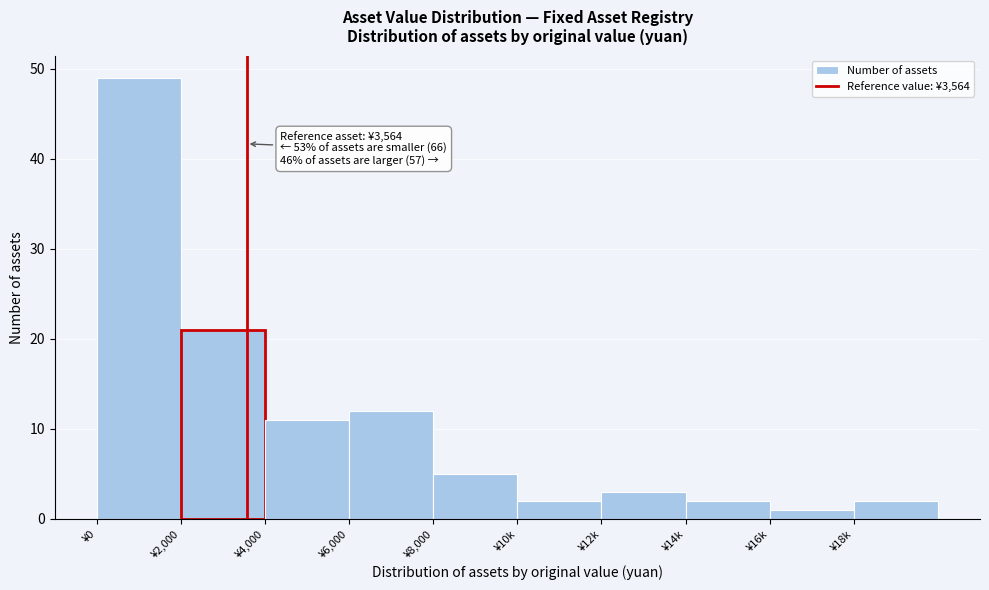

Reading right to left, extract all data points from this chart.

2	1	2	3	2	5	12	11	21	49